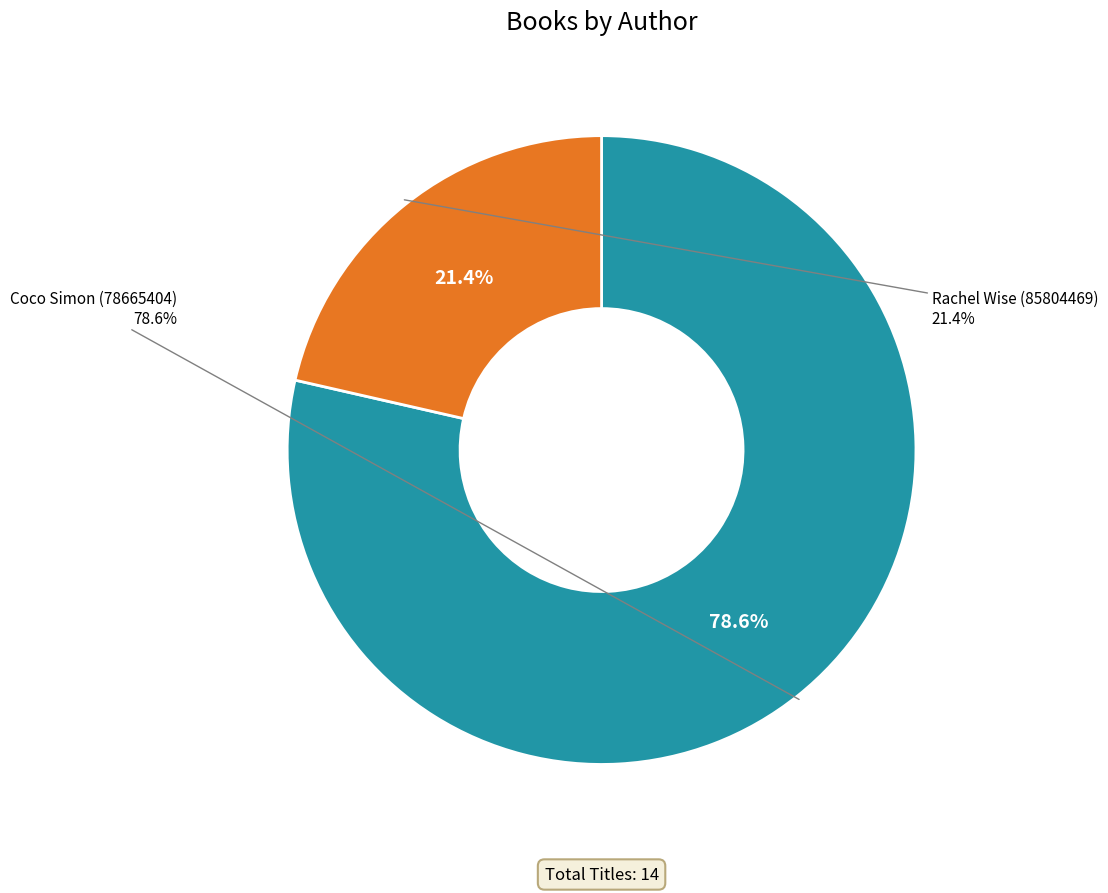

How many slices are in this pie chart?

2